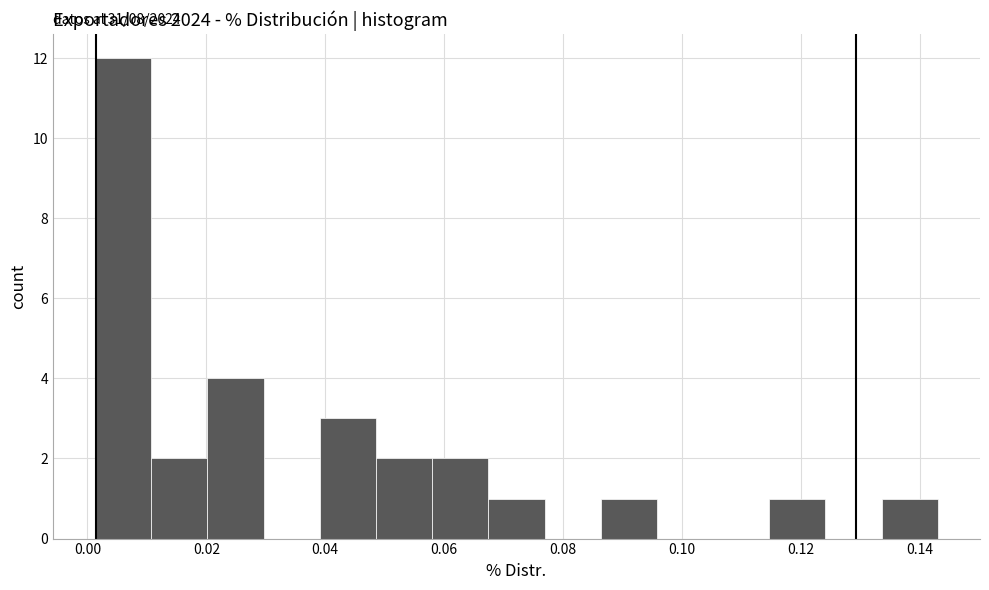

Over which range of the x-axis is the bar tallest?

0.002 to 0.010